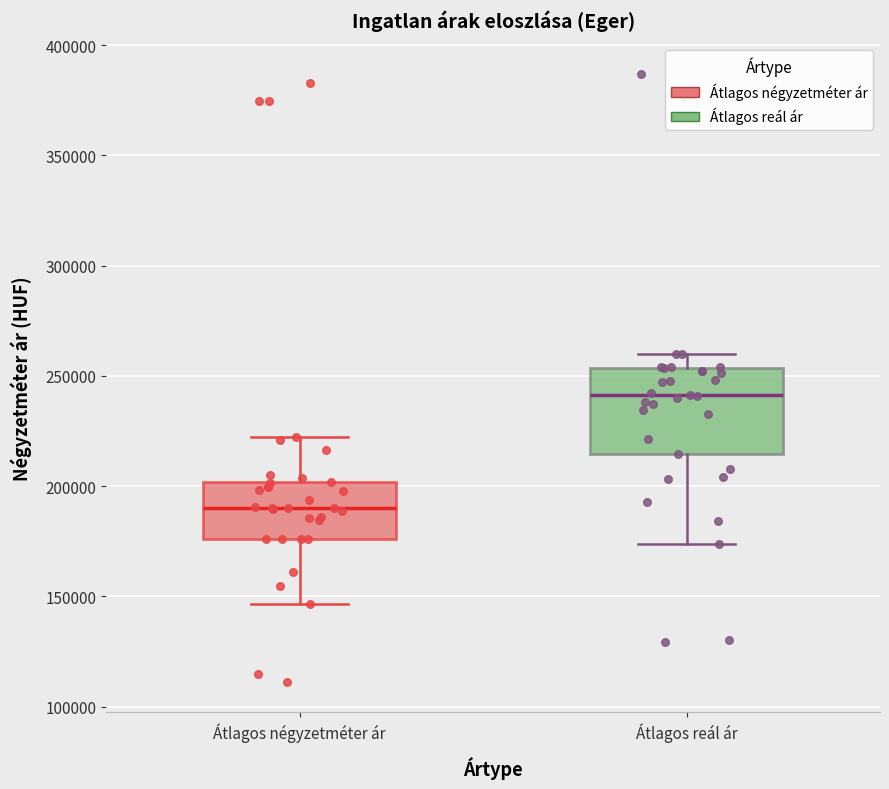

Which box is the tallest, from its lower edge to its upper edge?

Átlagos reál ár